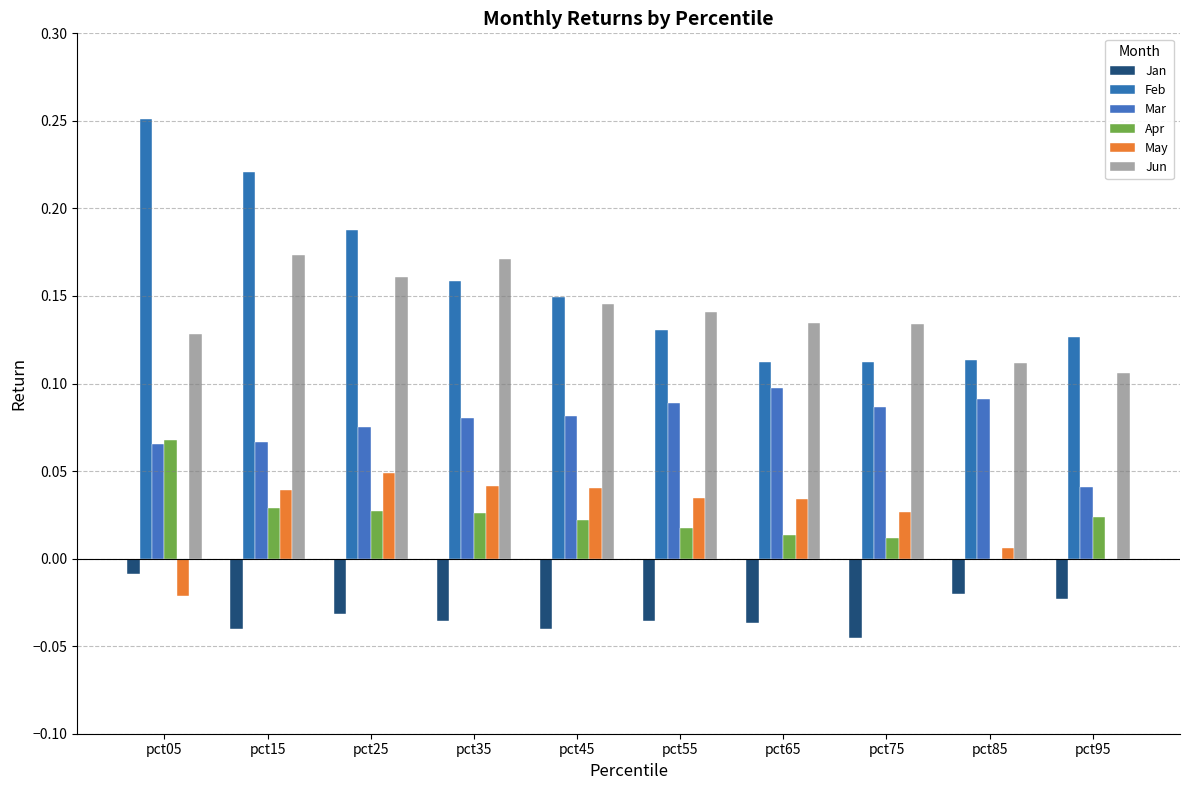

The Jan series shows -0.0 at pct85. True or false?

False